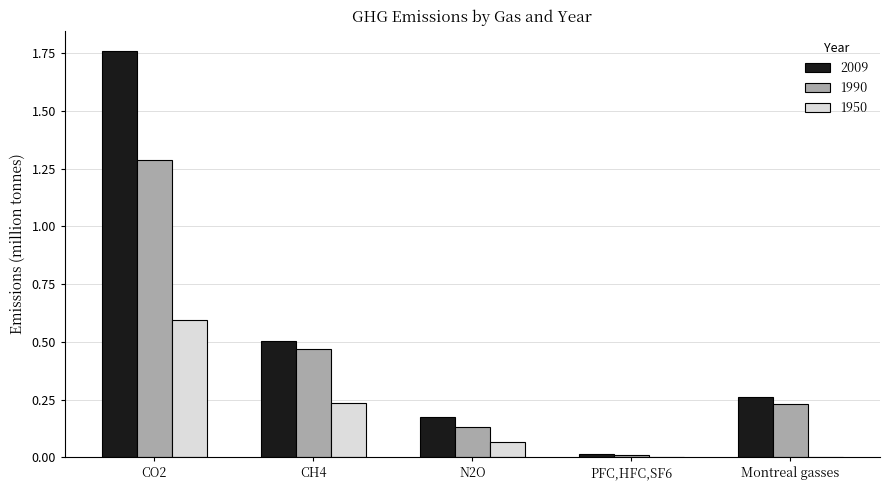

How many series are shown in this chart?

3